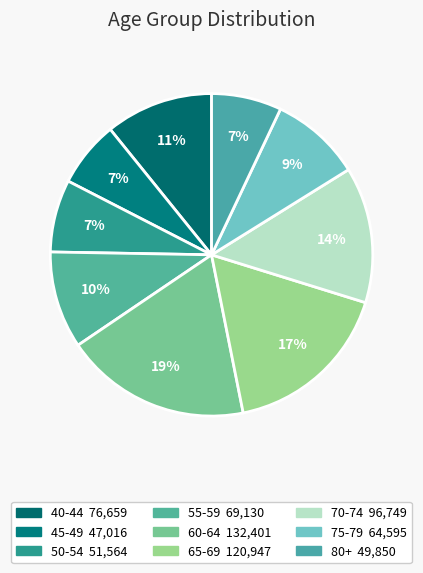

What is the total percentage of 65-69 and 45-49?

23.7%